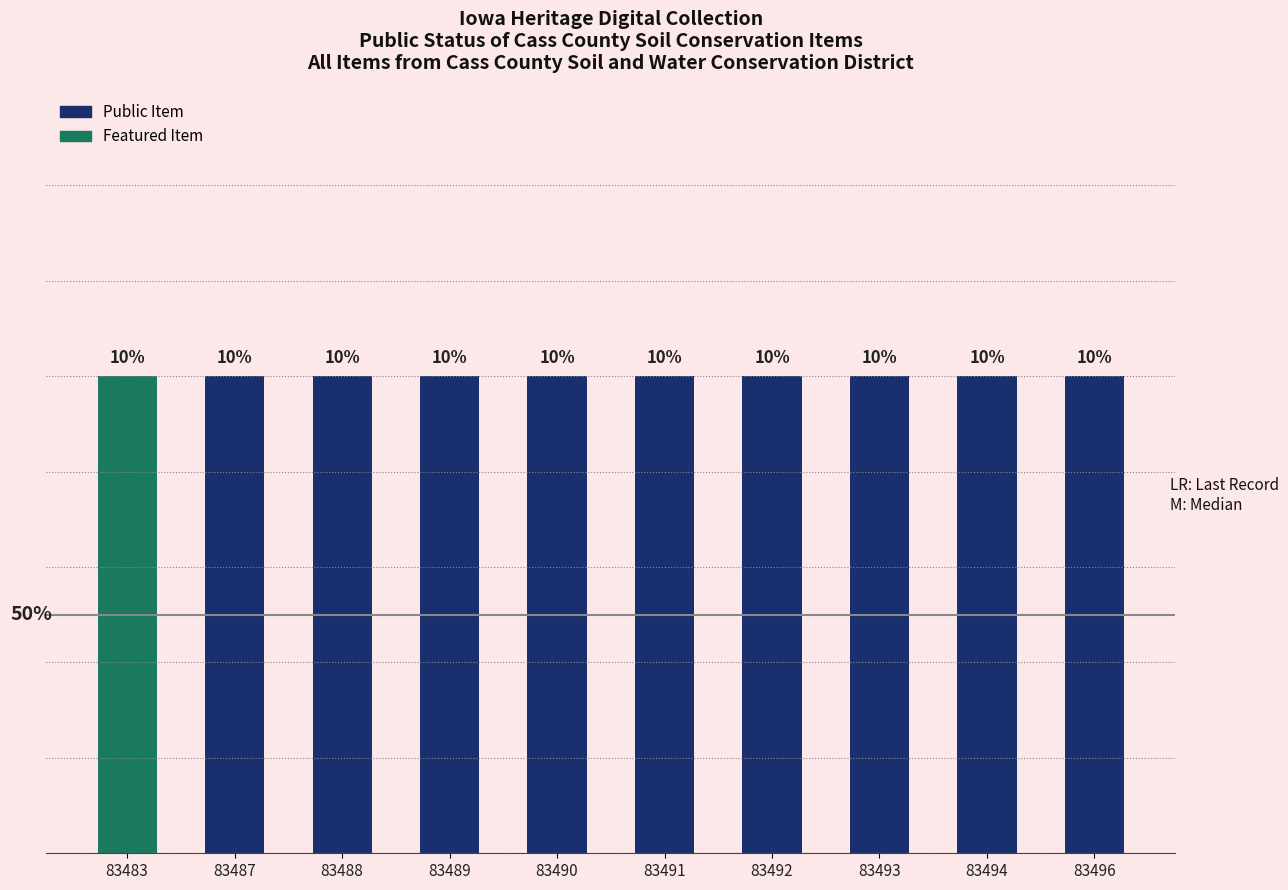

Rank the categories by value from highest to lowest.

83487, 83491, 83492, 83493, 83494, 83496, 83483, 83488, 83489, 83490